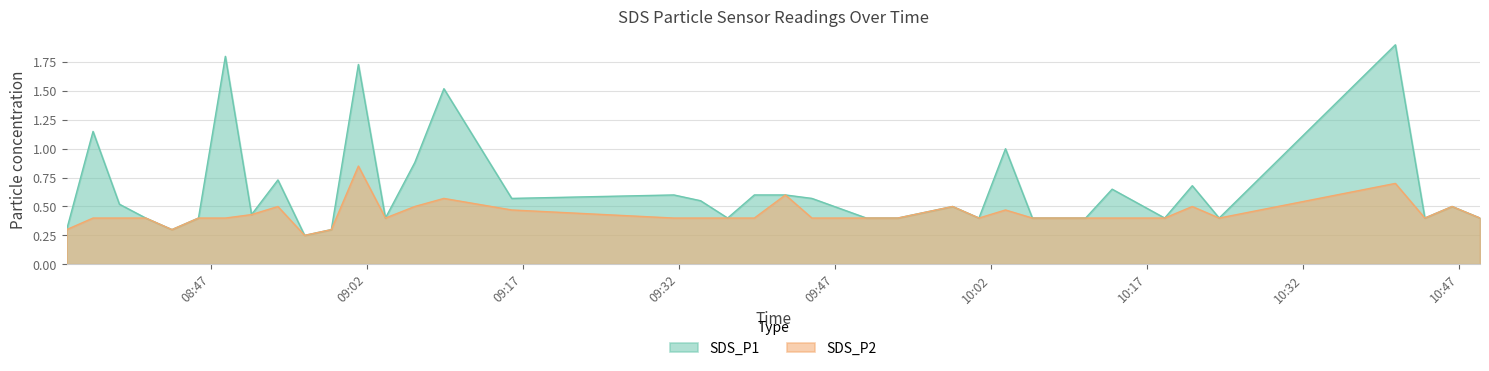

Is the value of SDS_P2 at 2021/10/29 10:23:55 greater than the value of SDS_P1 at 2021/10/29 09:50:01?

No